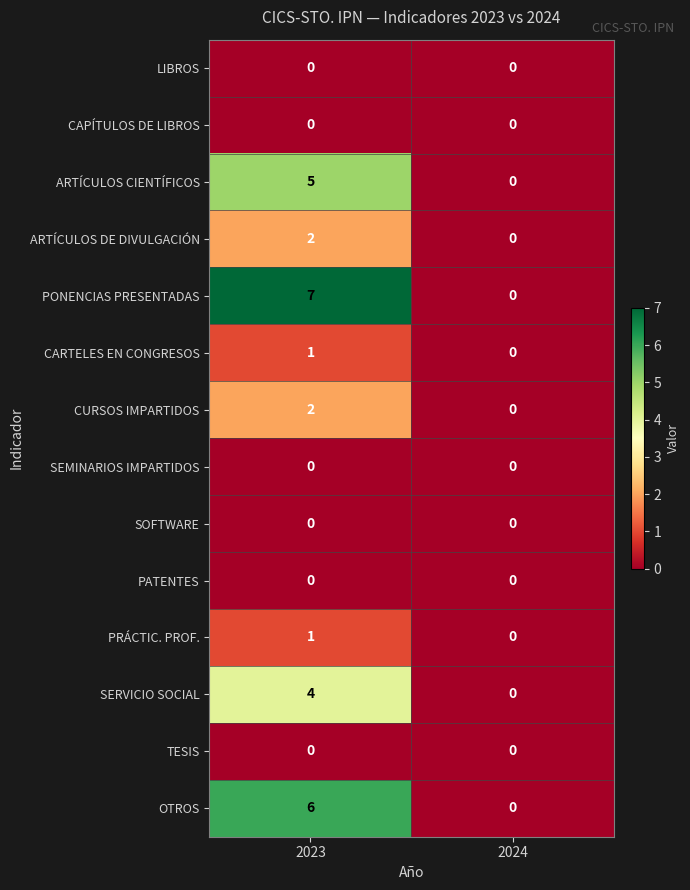

At which label is PRÁCTIC. PROF. closest to 0?

2024